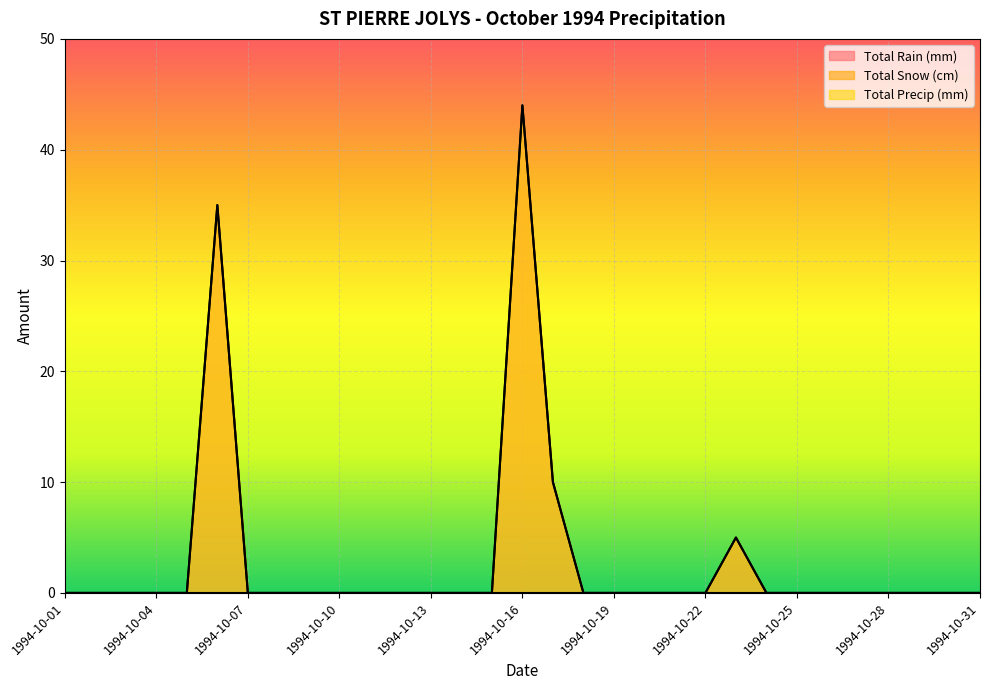

True or false: Total Rain (mm) and Total Precip (mm) cross at least once.

False